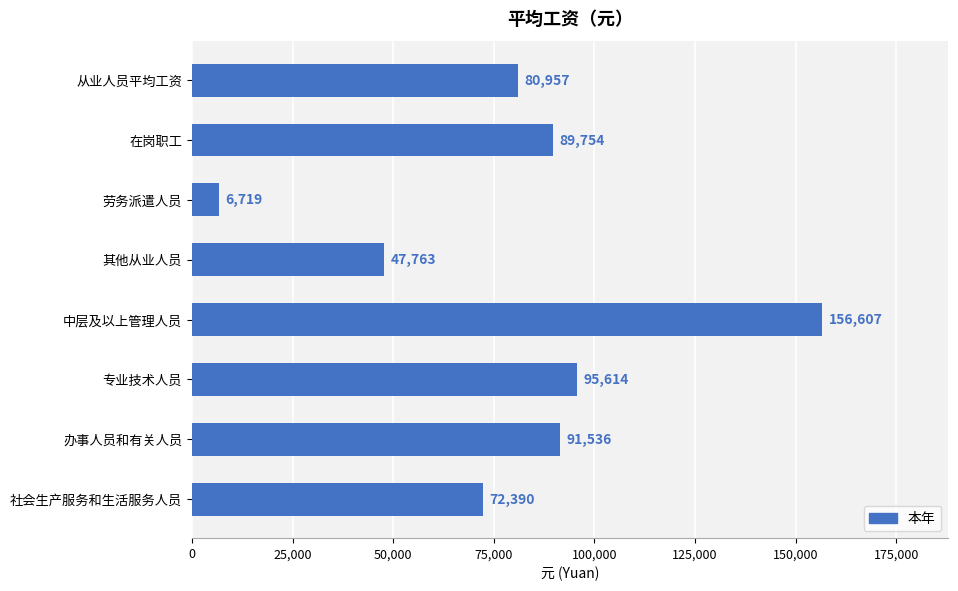

List the labels in order of value, smallest first.

劳务派遣人员, 其他从业人员, 社会生产服务和生活服务人员, 从业人员平均工资, 在岗职工, 办事人员和有关人员, 专业技术人员, 中层及以上管理人员